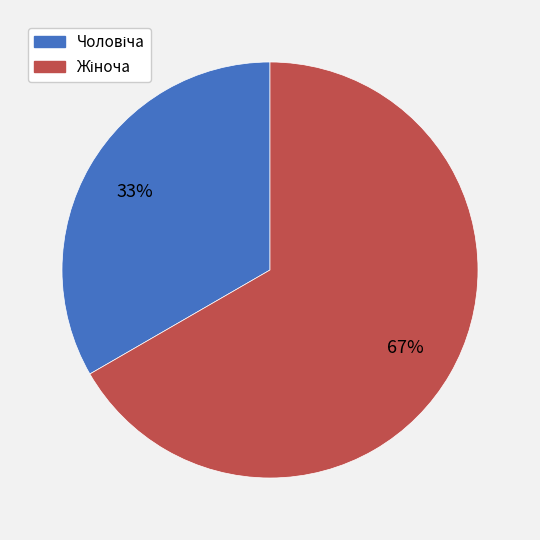

To the nearest percent, what is the average slice percentage?

50%